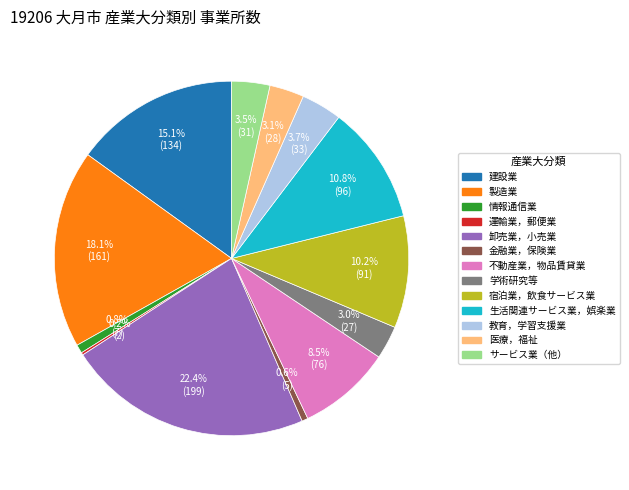

Does any single category account for the majority?

No